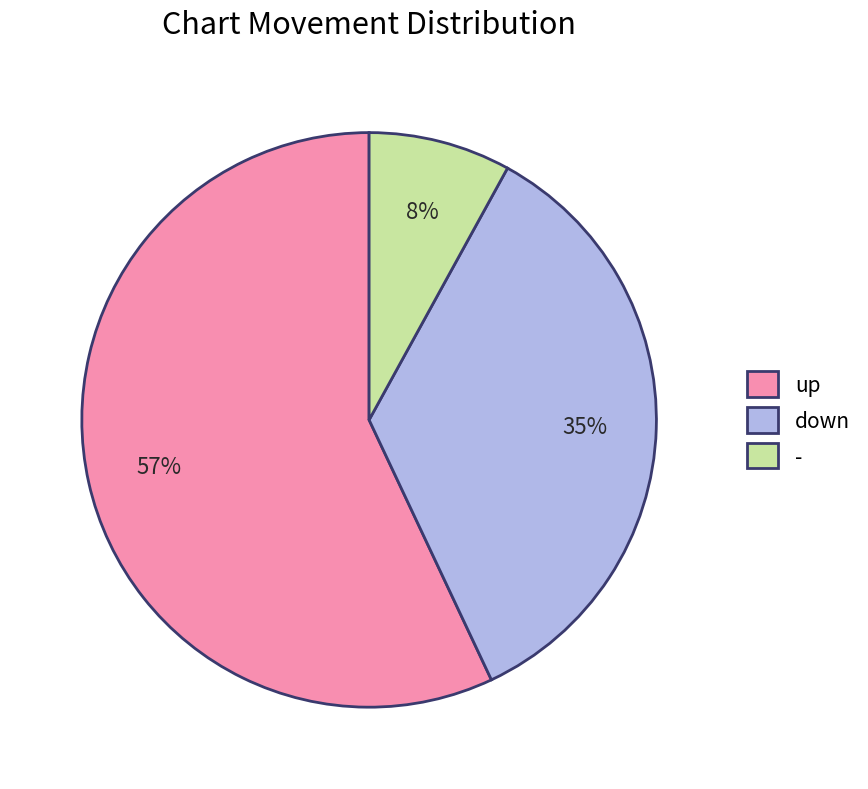

Which has a higher value, down or up?

up